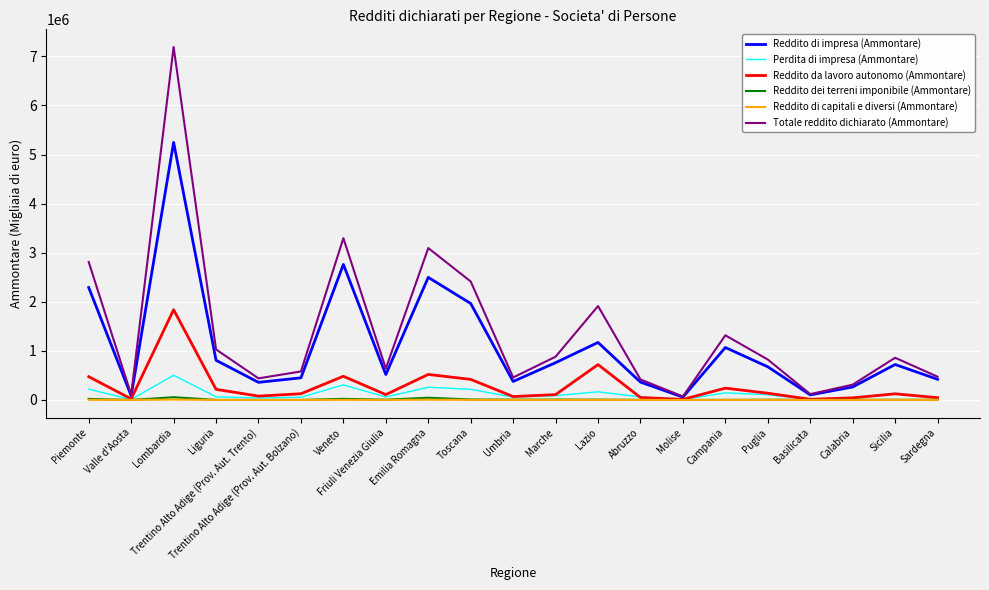

At which category does Reddito da lavoro autonomo (Ammontare) reach its first local peak?

Lombardia